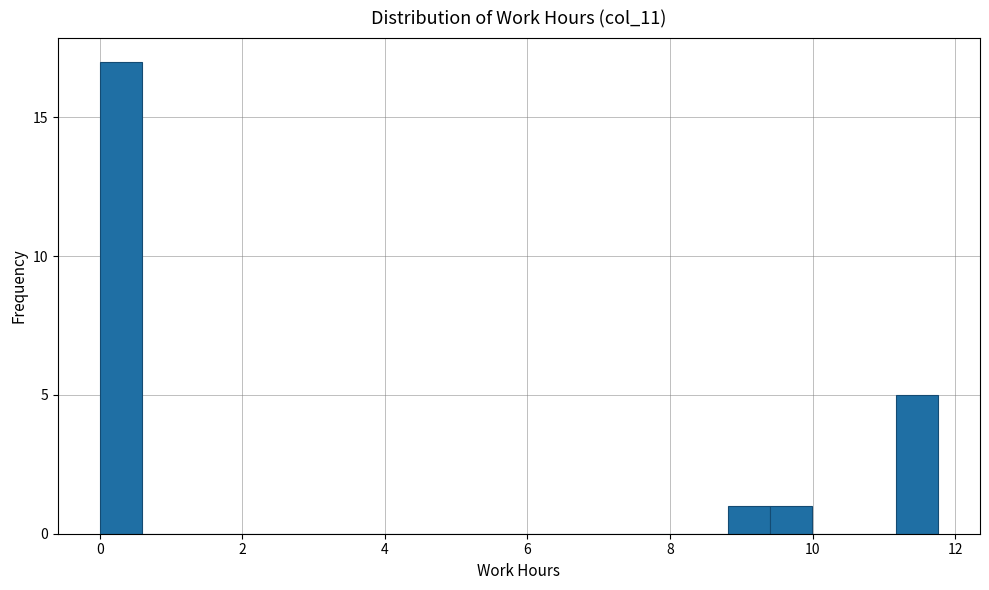

Around what value on the x-axis is the tallest bar? Give the approximate position of its centre, as read against the axis.

0.2